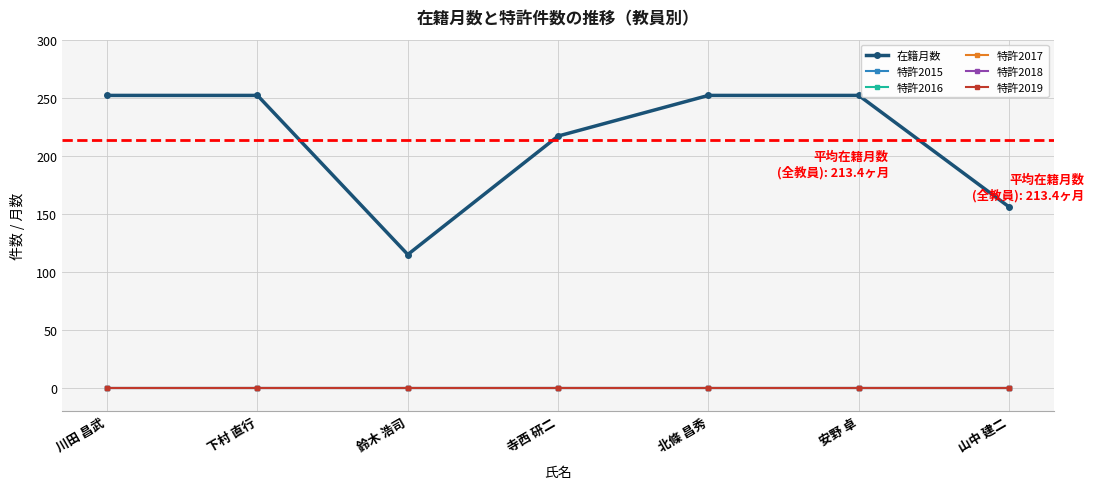

True or false: 特許2018 and 特許2015 cross at least once.

False